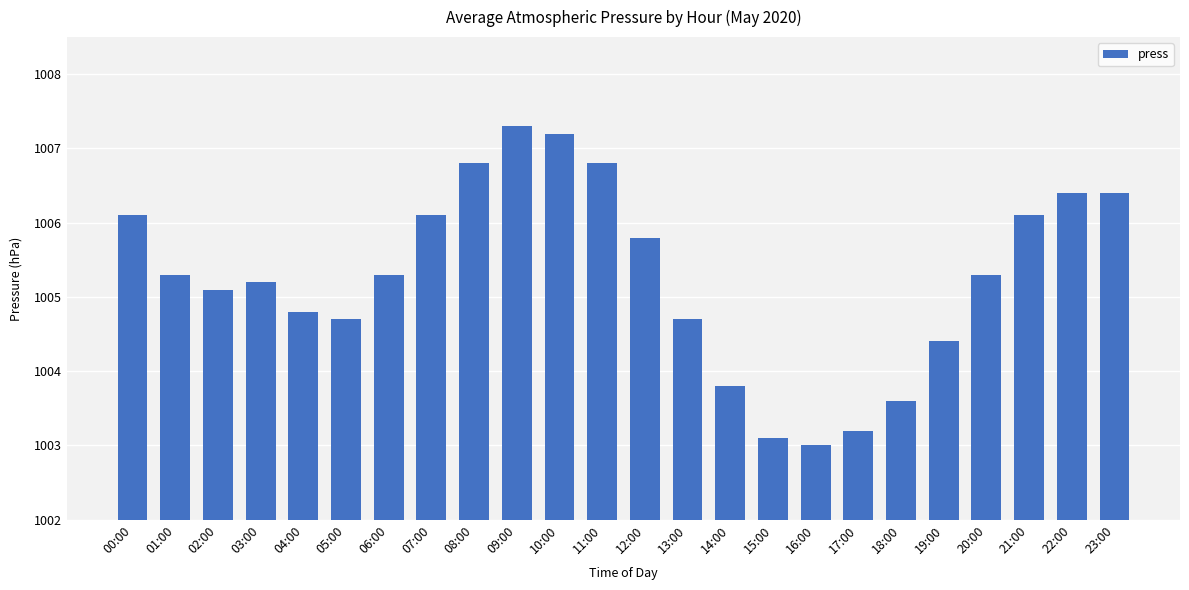

Reading left to right, what are all the values shown in this chart?

1006.1	1005.3	1005.1	1005.2	1004.8	1004.7	1005.3	1006.1	1006.8	1007.3	1007.2	1006.8	1005.8	1004.7	1003.8	1003.1	1003.0	1003.2	1003.6	1004.4	1005.3	1006.1	1006.4	1006.4